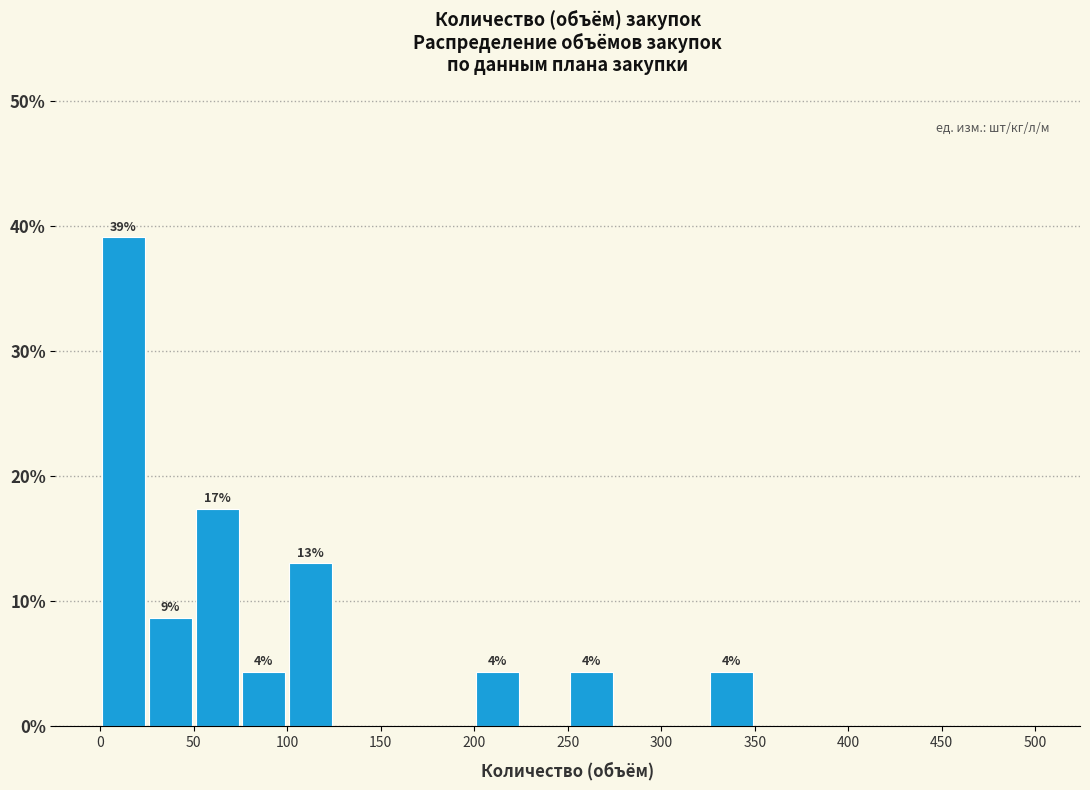

Over which range of the x-axis is the bar tallest?

0 to 25